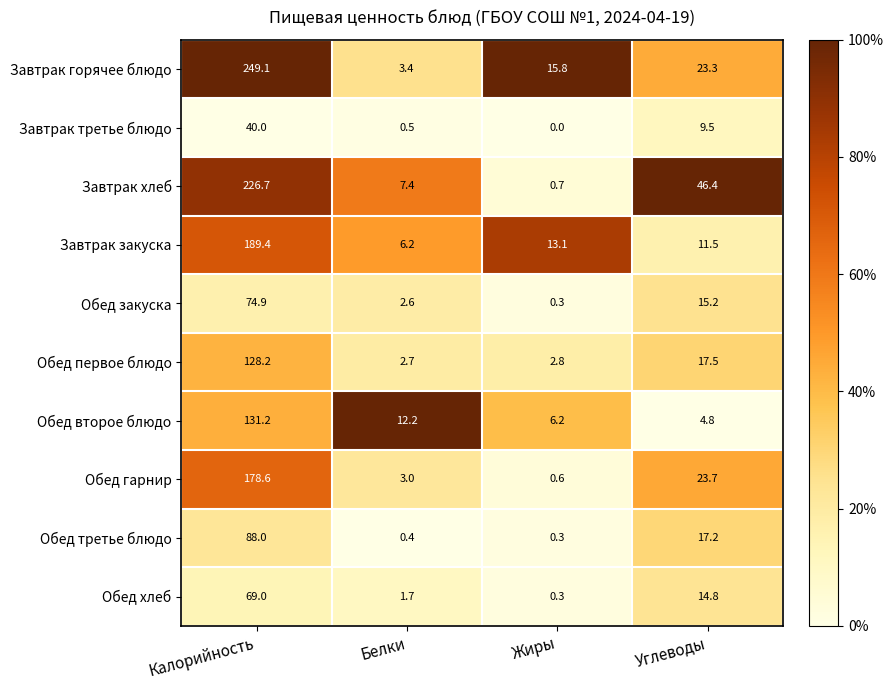

What is the maximum value shown in the chart?

249.1